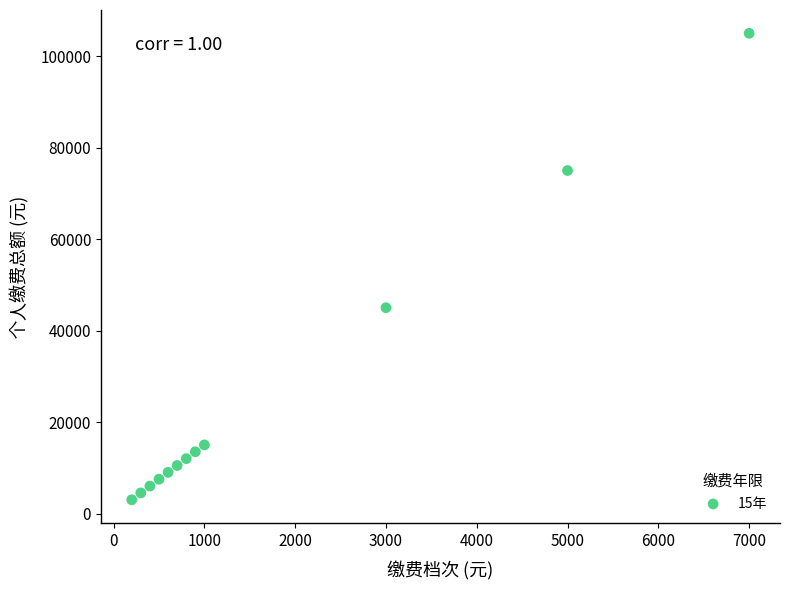

What is the range of Y values (max minus min)?

102000